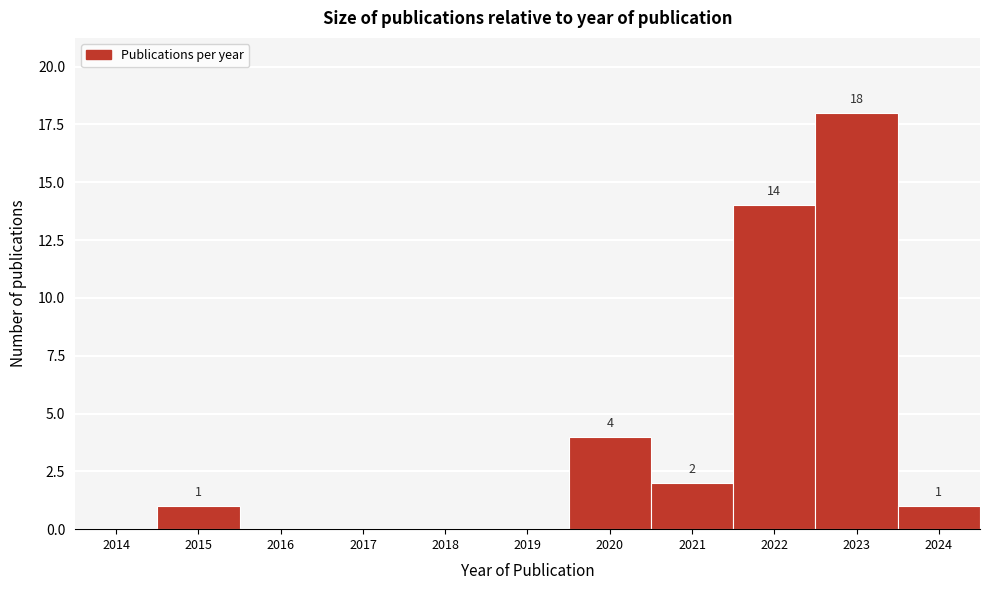

Reading left to right, what are all the values shown in this chart?

2014=0	2015=1	2016=0	2017=0	2018=0	2019=0	2020=4	2021=2	2022=14	2023=18	2024=1